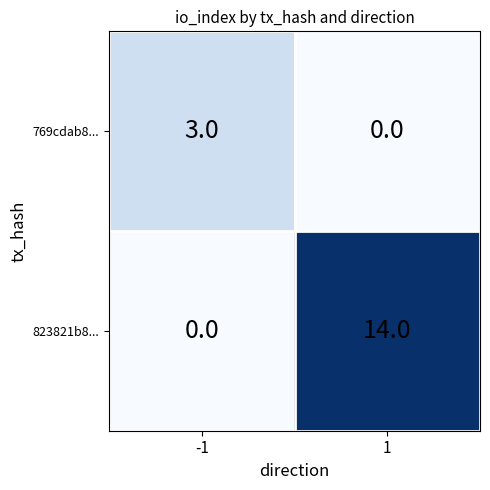

Which series changed the most between -1 and 1?

823821b8...